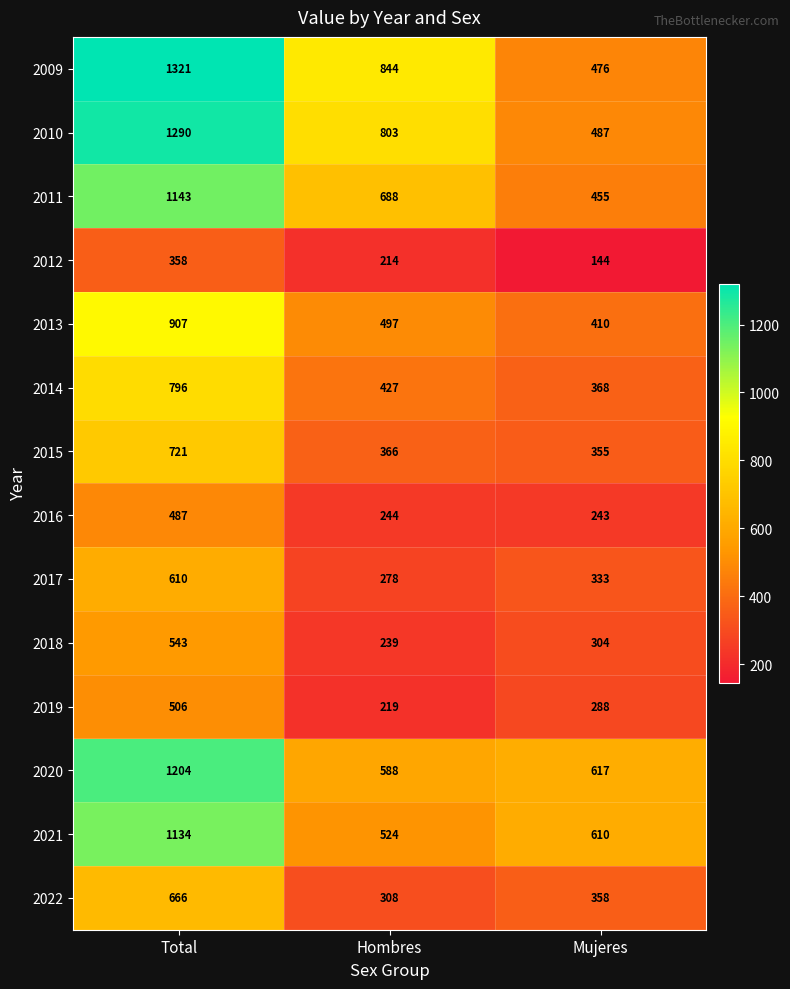

Rank the categories by 2019 value from lowest to highest.

Hombres, Mujeres, Total